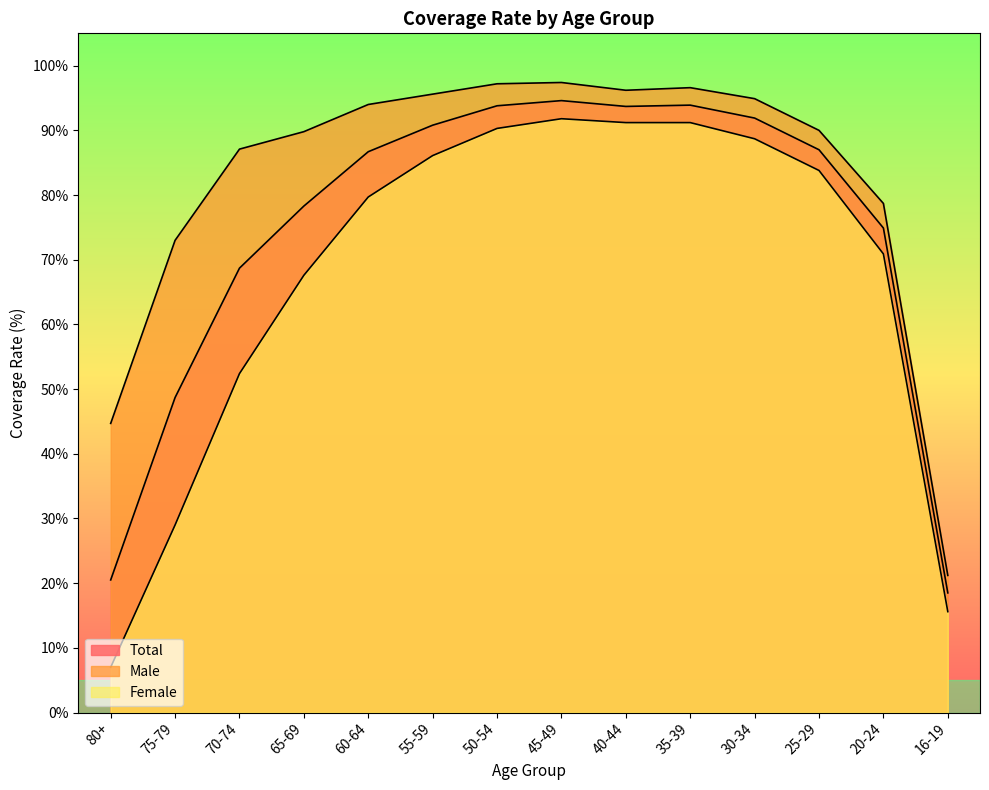

How many lines are shown in the chart?

3